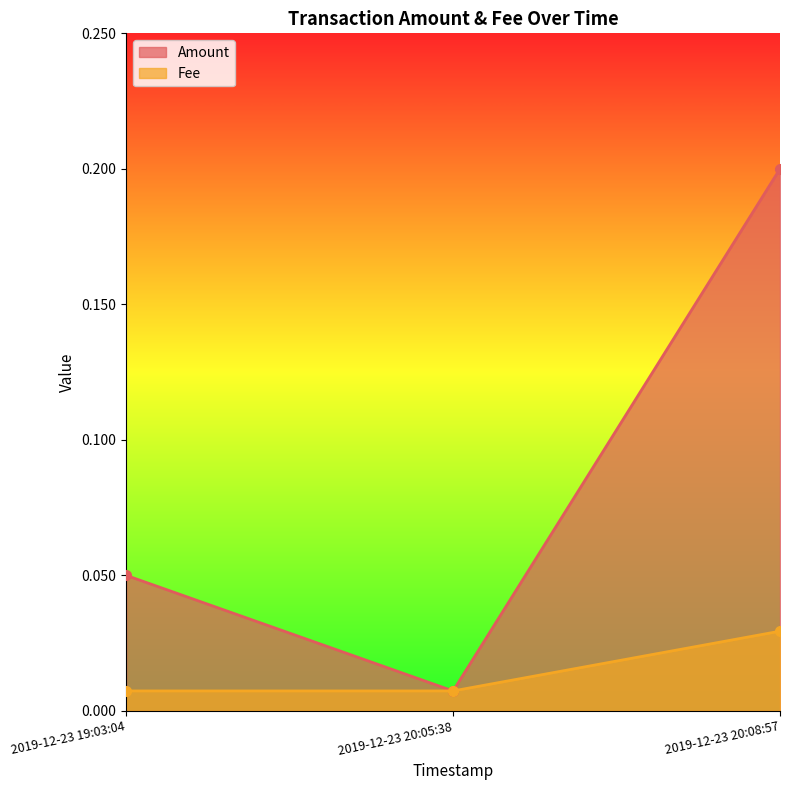

How many data points does each series have?

3